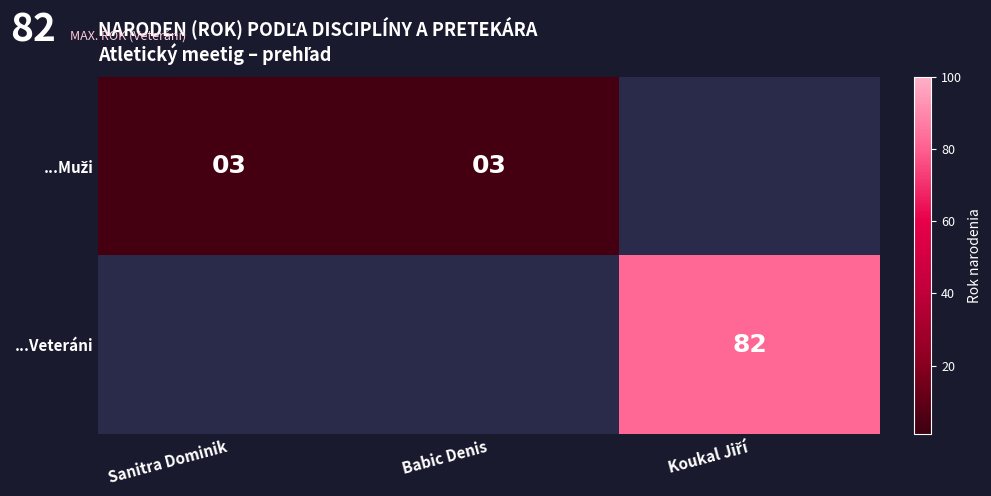

At which category does the chart reach its peak across all series?

Koukal Jiří